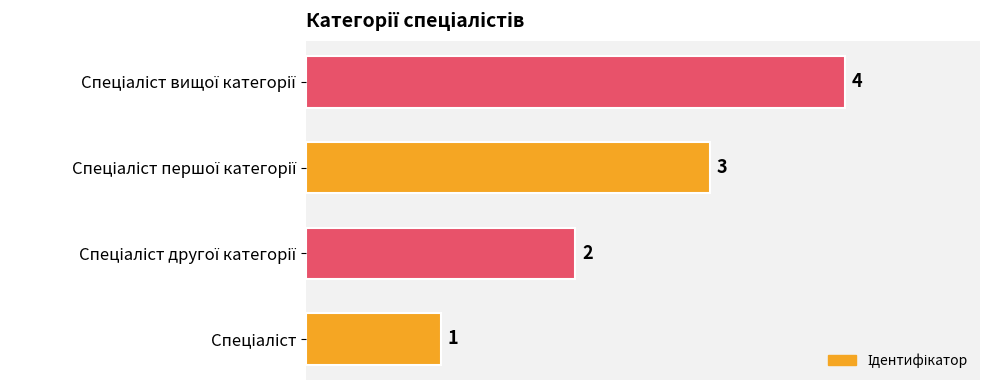

How many data points does each series have?

4